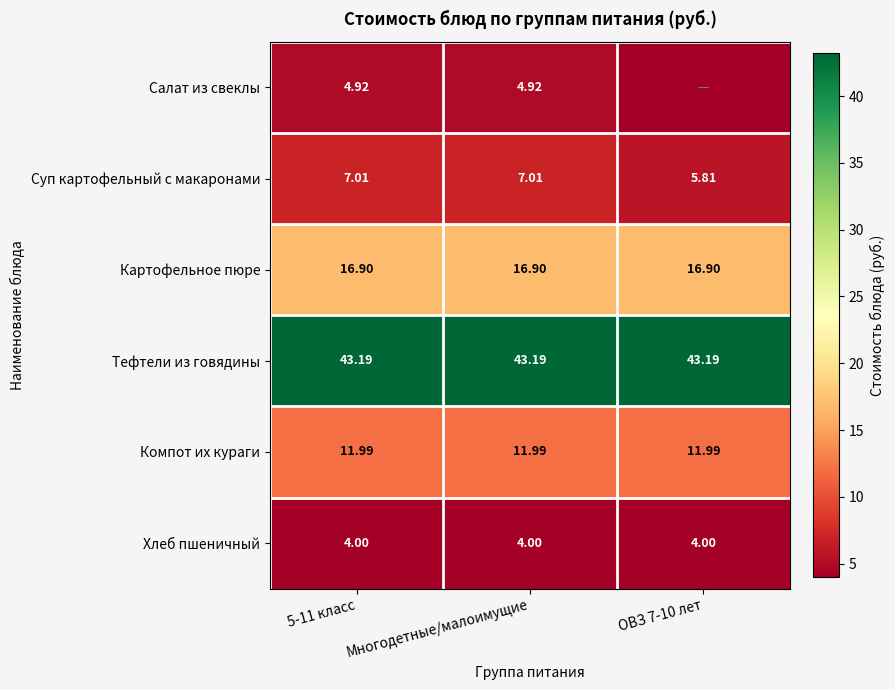

Which has a higher value, Многодетные/малоимущие or 5-11 класс?

Многодетные/малоимущие